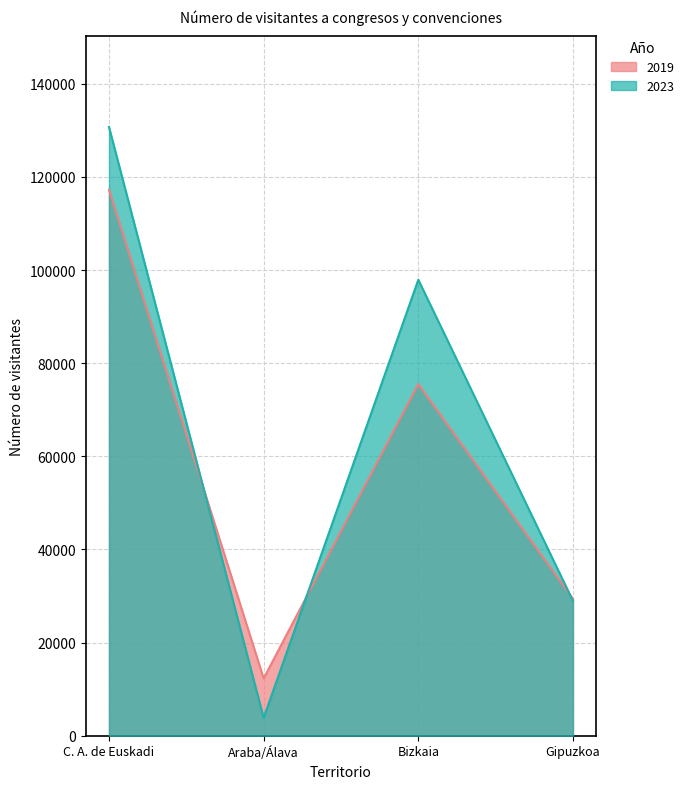

What are all the series names shown in the legend?

2019, 2023